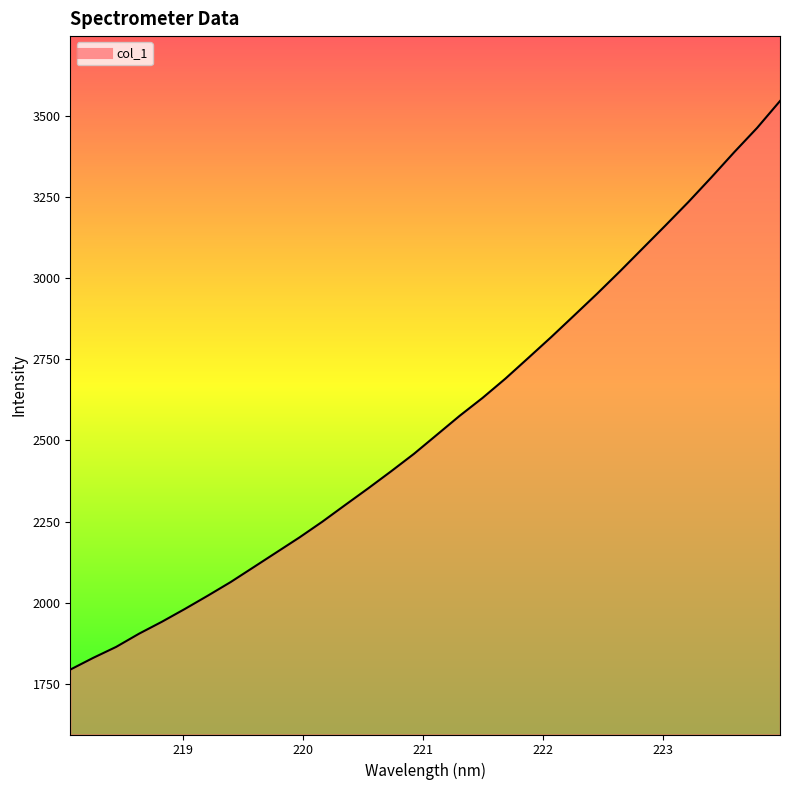

What is the difference between the second highest and minimum values?

1669.7